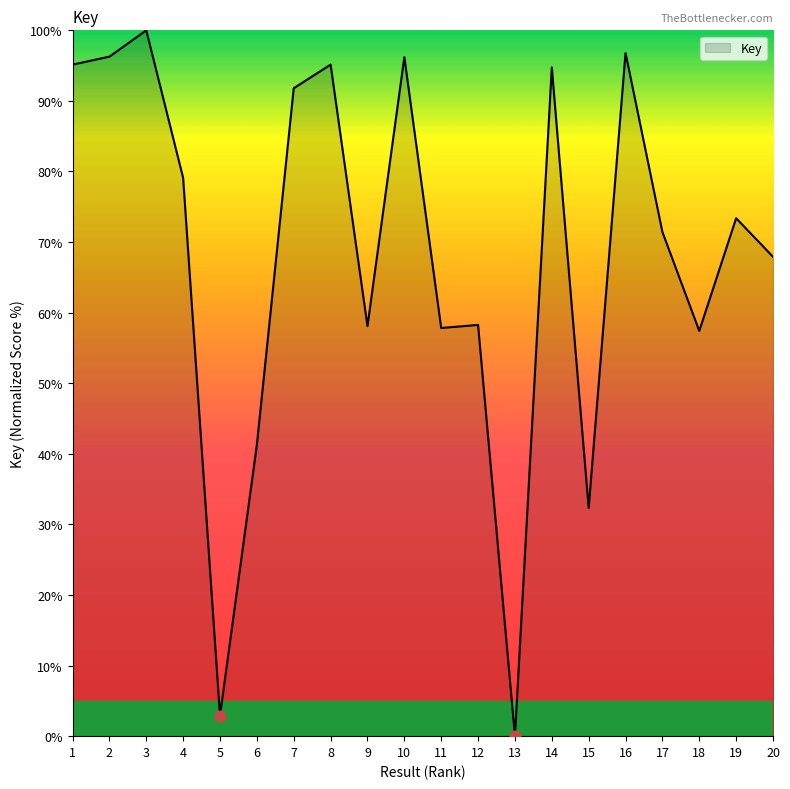

Approximately how many times larger is the value at 16 compared to 4?

1.2